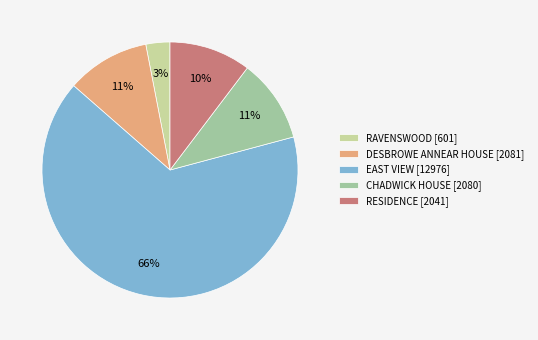

To the nearest percent, what percentage of the pie is RESIDENCE?

10%